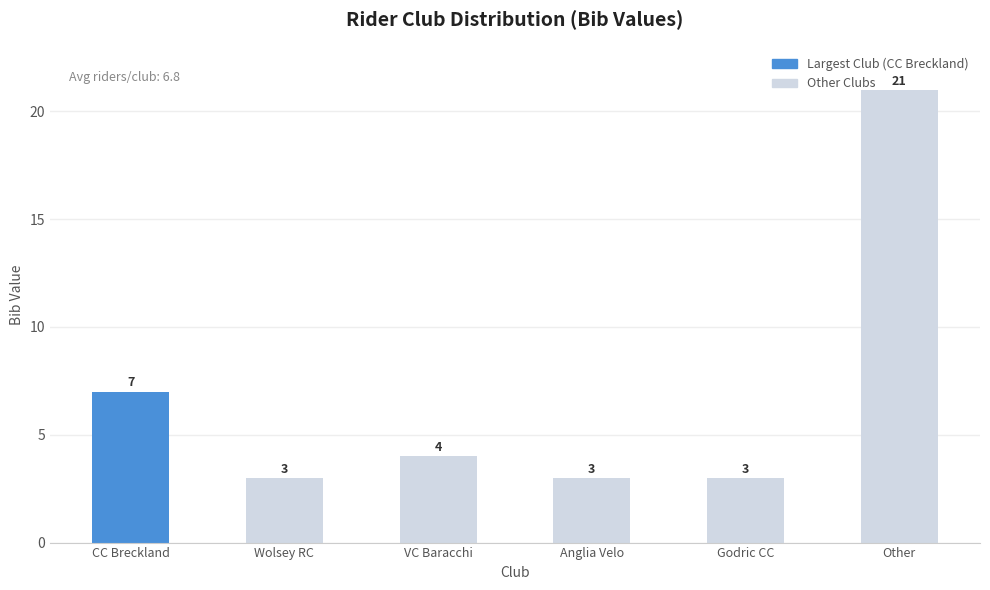

Which category has the highest value across all series?

Other